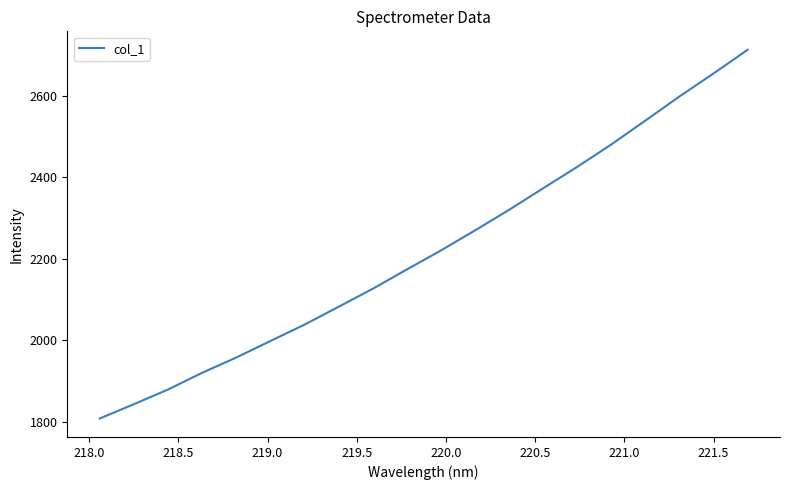

True or false: the data has more than 1 interior local peaks.

False